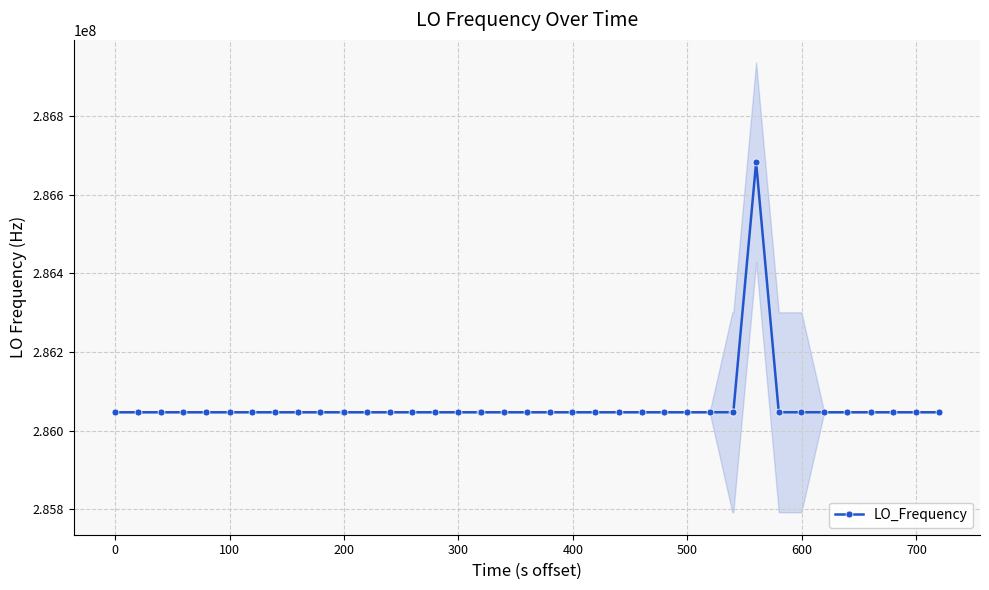

What is the highest value of the LO_Frequency series?

286682707.8